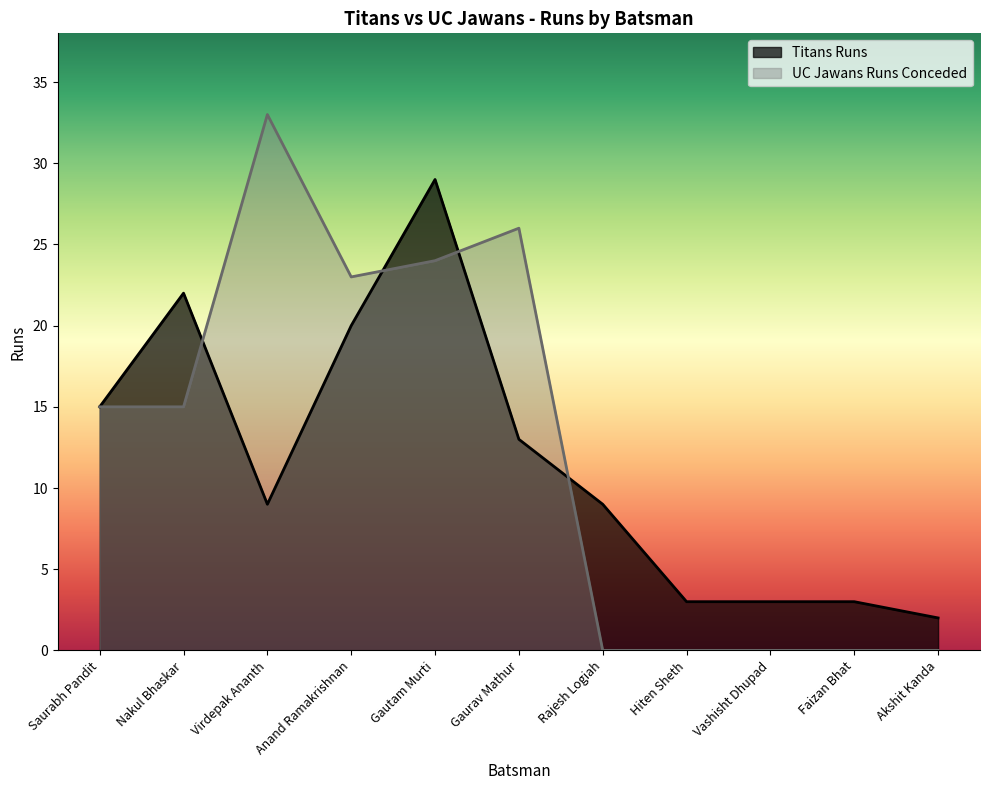

List the labels in order of Titans Runs value, smallest first.

Akshit Kanda, Hiten Sheth, Vashisht Dhupad, Faizan Bhat, Virdepak Ananth, Rajesh Logiah, Gaurav Mathur, Saurabh Pandit, Anand Ramakrishnan, Nakul Bhaskar, Gautam Murti